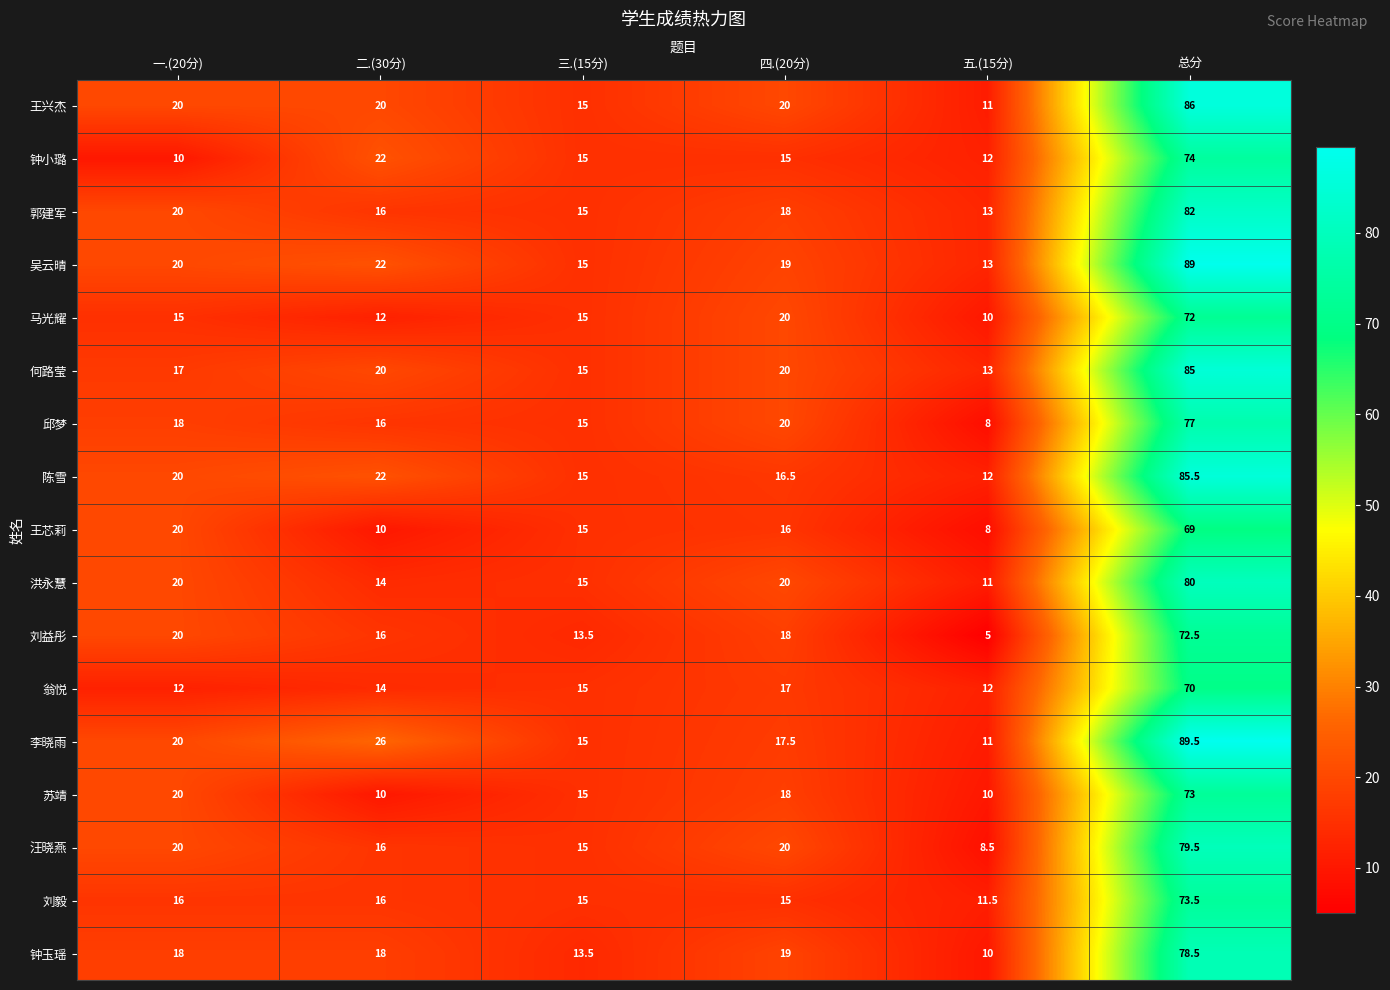

List the series in order of their peak value, highest first.

李晓雨, 吴云晴, 王兴杰, 陈雪, 何路莹, 郭建军, 洪永慧, 汪晓燕, 钟玉瑶, 邱梦, 钟小璐, 刘毅, 苏靖, 刘益彤, 马光耀, 翁悦, 王芯莉